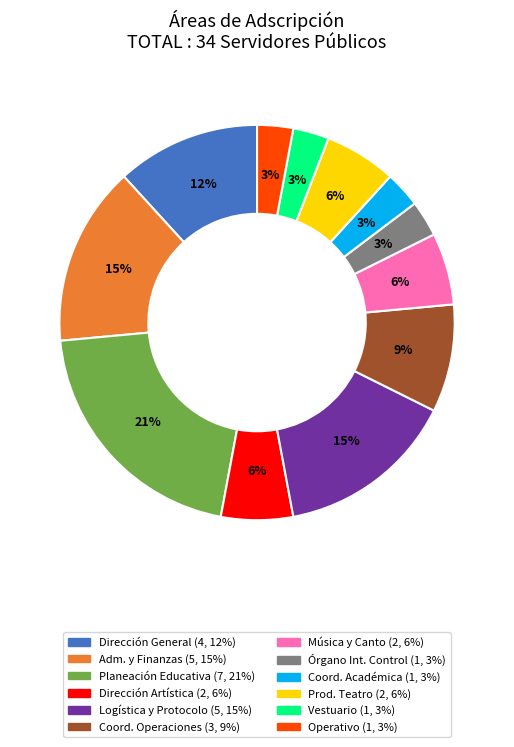

Is there a majority slice in this chart?

No